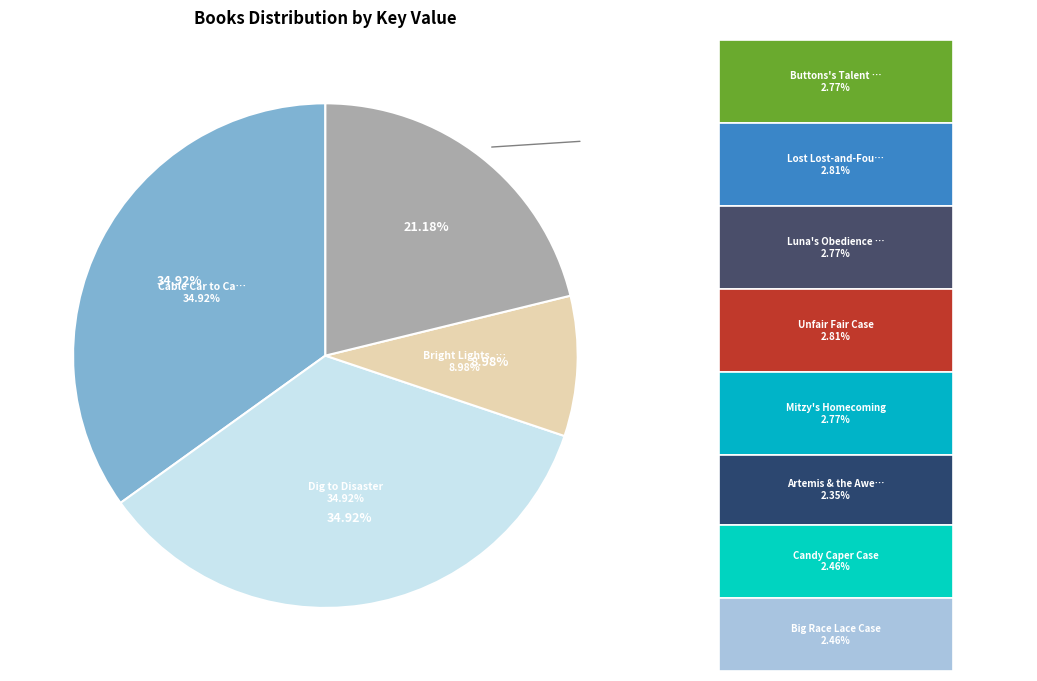

Is there any slice that represents more than half of the pie?

No